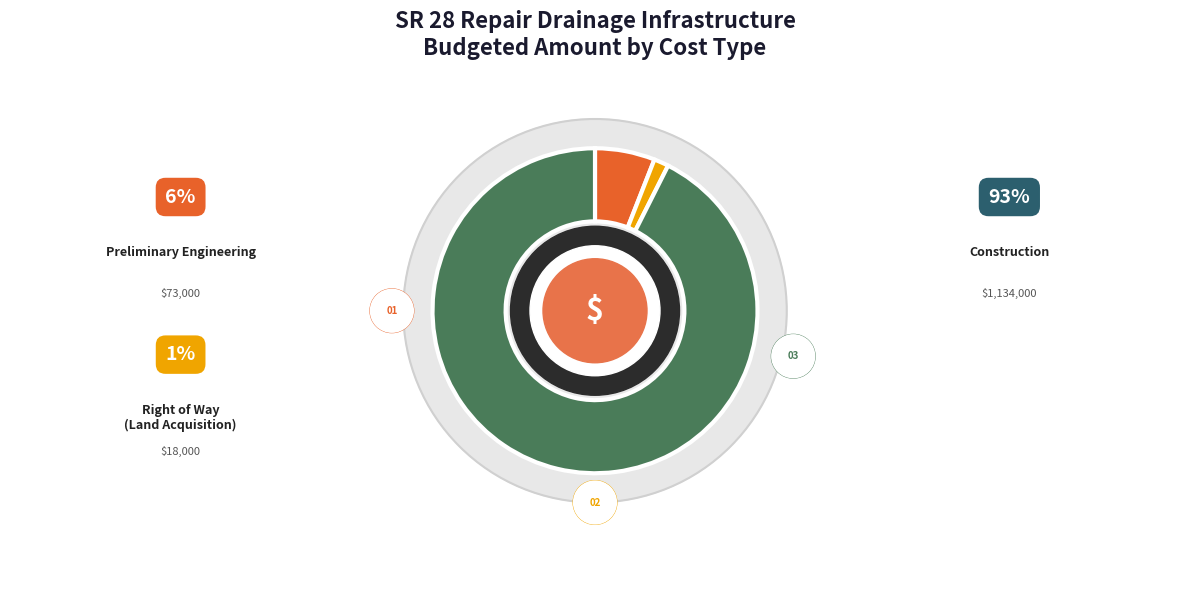

To the nearest percent, what portion does Preliminary Engineering represent?

6%